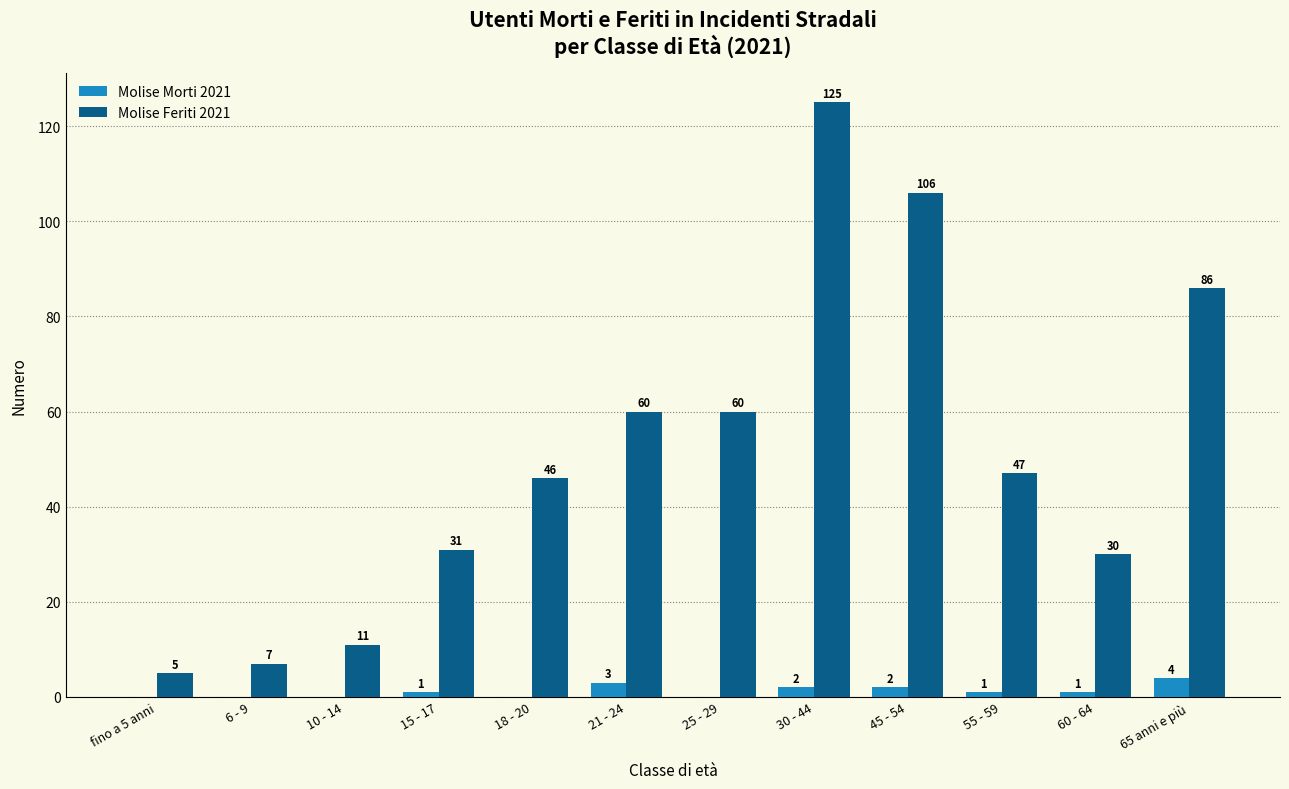

What is the sum of the Molise Feriti 2021 values at 6 - 9 and 18 - 20?

53